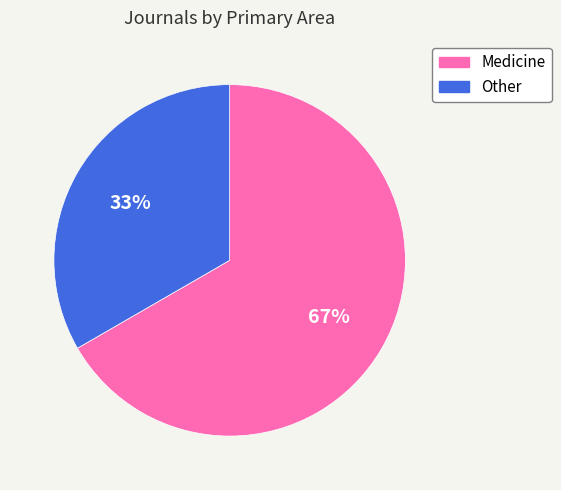

Between Other and Medicine, which is larger?

Medicine